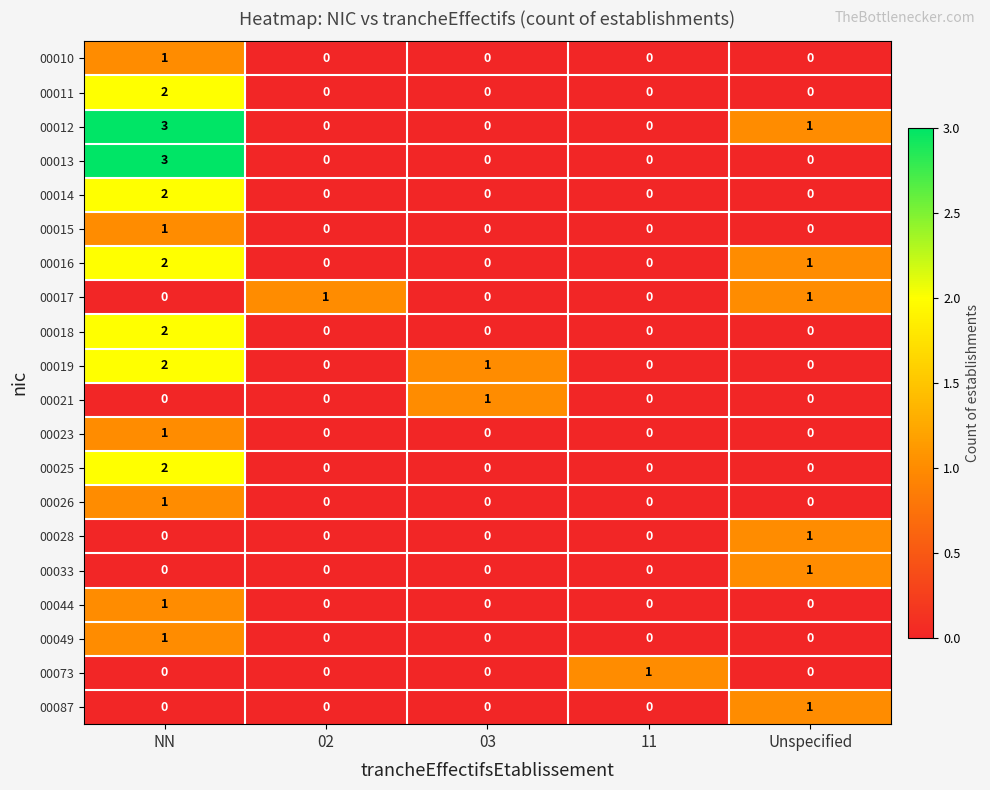

Count the 00010 values in the range 0 to 1.

5